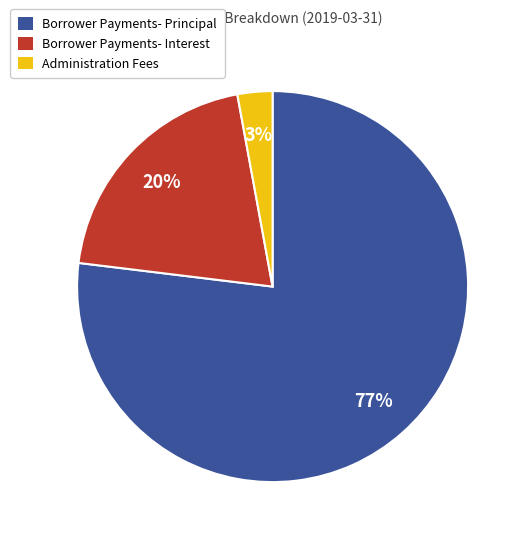

True or false: Borrower Payments- Principal accounts for 77% of the total.

True